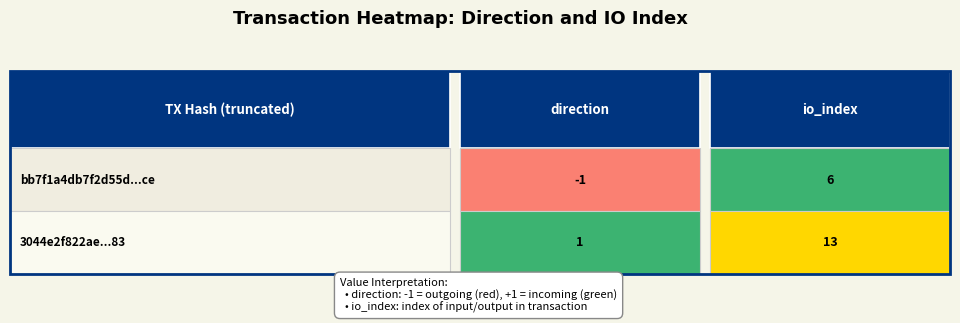

What is the average value of the 3044e2f822ae52a1ff20f48eb79b6c9fc552c83 series?

7